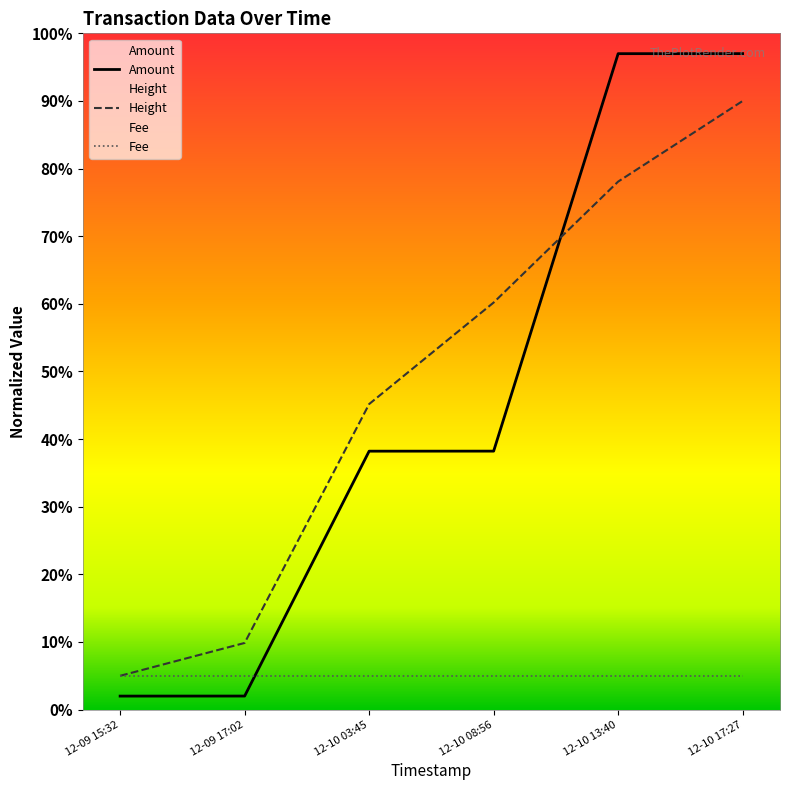

Is the value of Fee at 12-09 15:32 greater than the value of Height at 12-09 17:02?

No